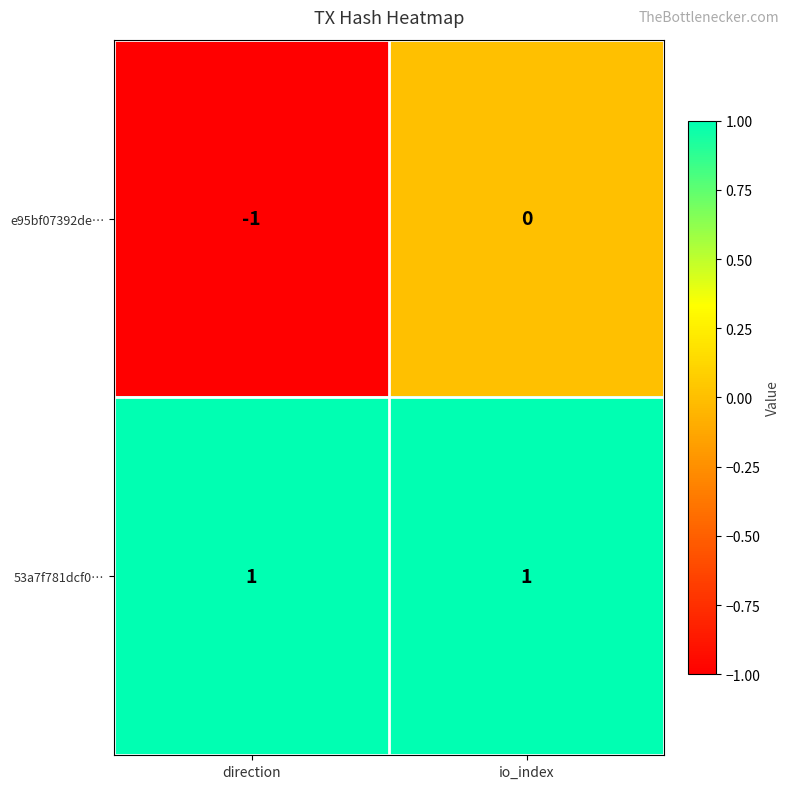

Which category has the lowest value across all series?

direction